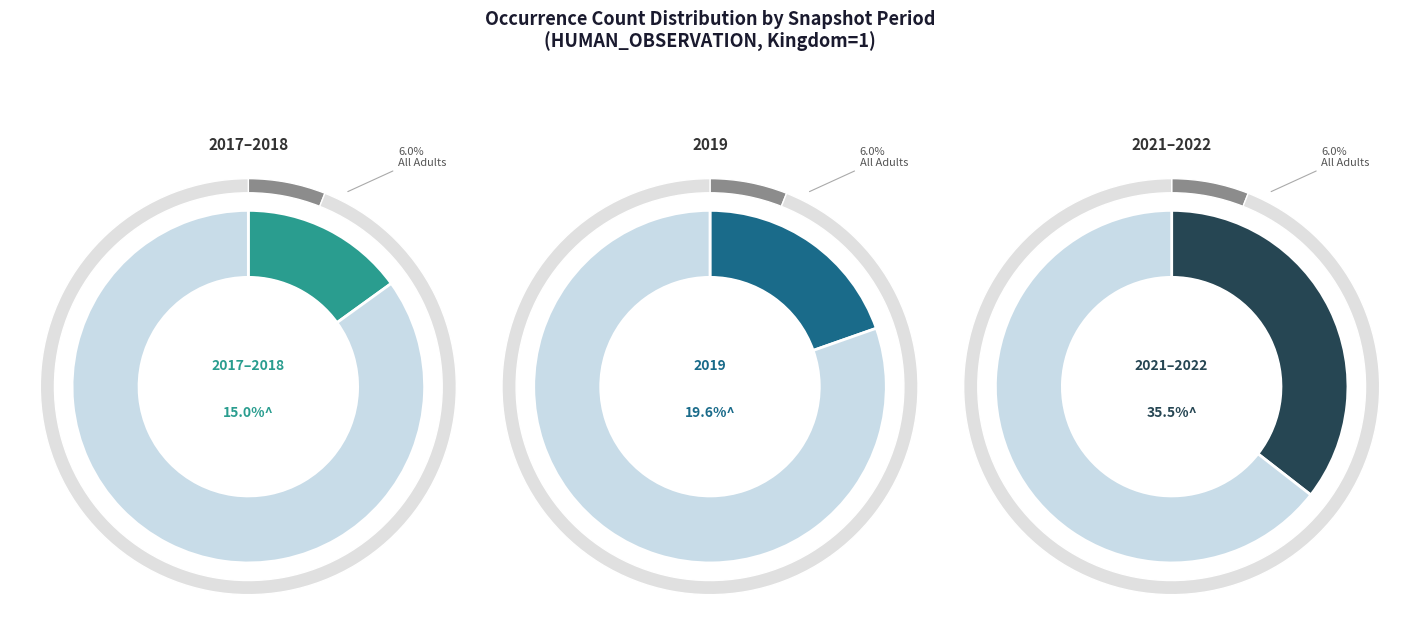

Combined, do 2019 (947) and 2017-2018 (726) account for over 50%?

No